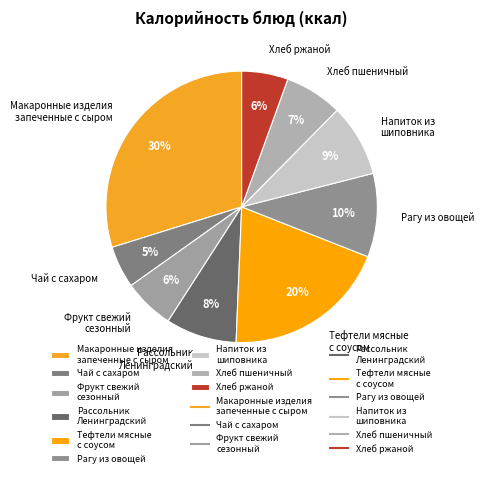

To the nearest percent, what is the difference between the Рагу из овощей and Чай с сахаром slice percentages?

5%